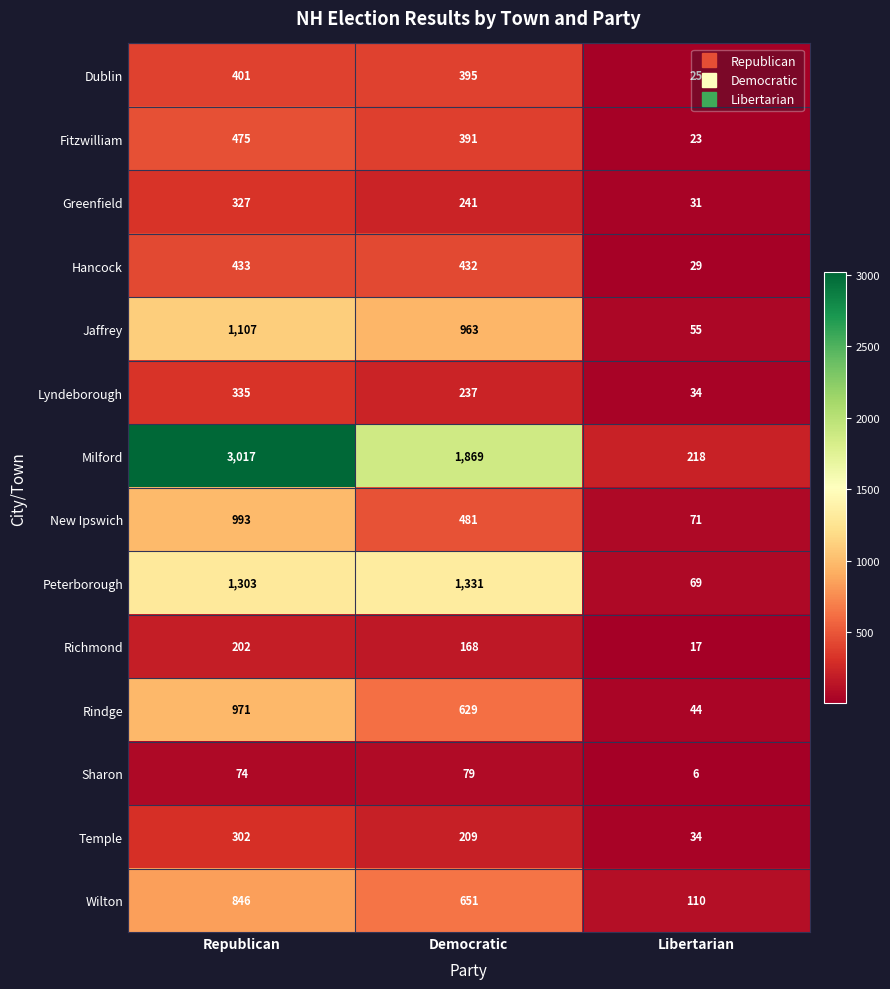

True or false: Jaffrey has a value of 1107 at Republican.

True